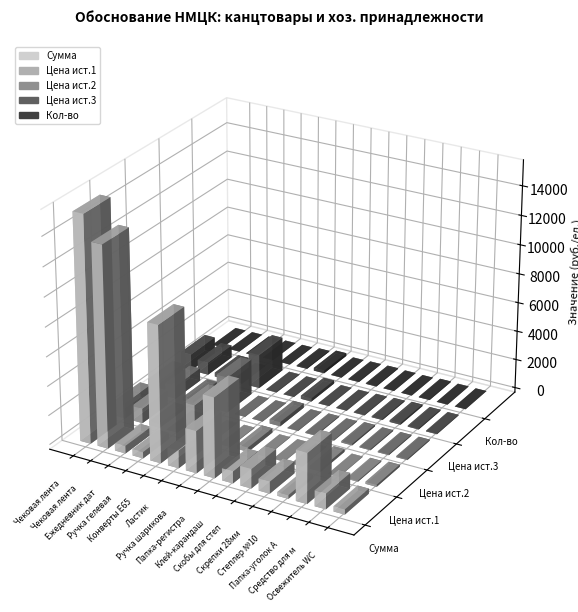

How many groups of bars are there?

15